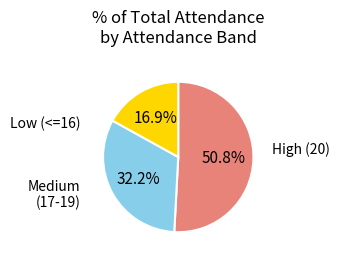

Does any single category account for the majority?

Yes